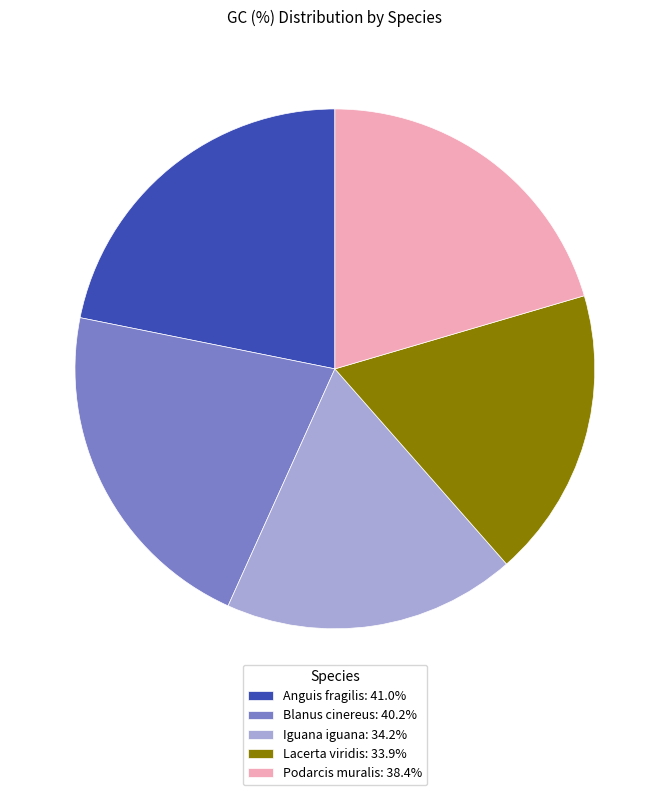

The Iguana iguana slice represents 18% of the pie. True or false?

True